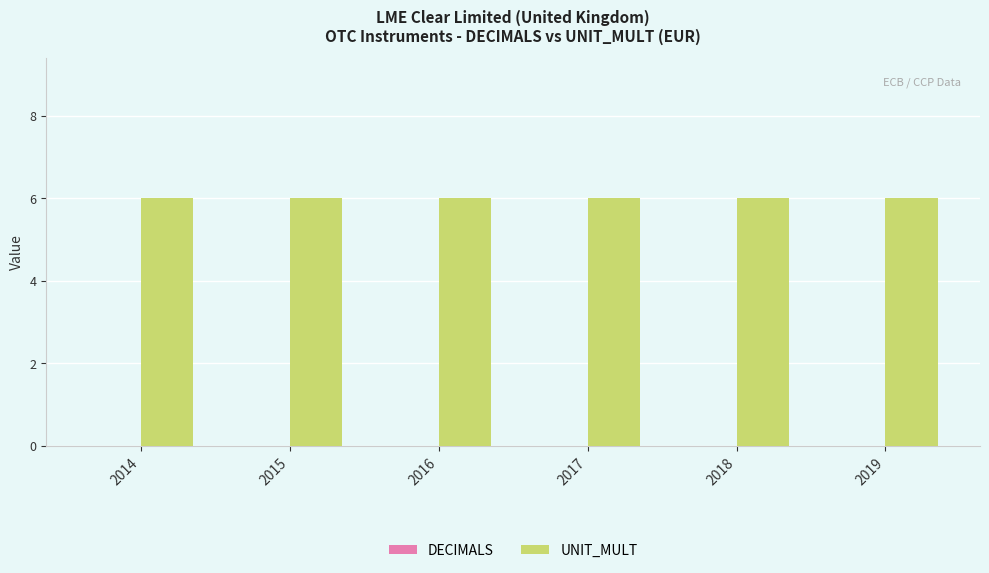

Which series has the largest total across all categories?

UNIT_MULT